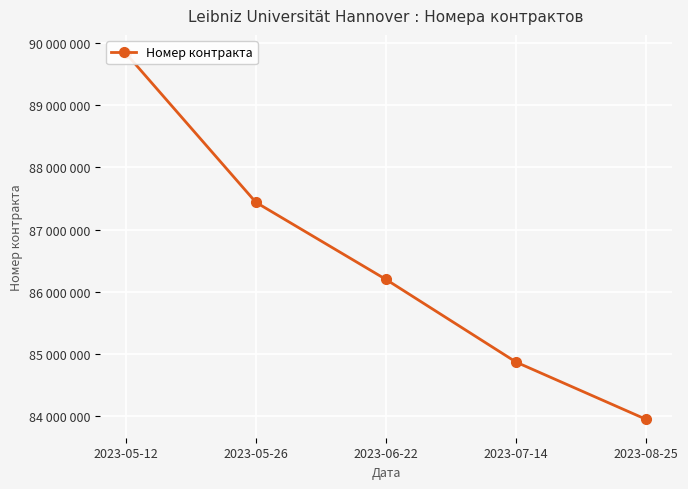

What is the change in value from 2023-05-26 to 2023-08-25?

-3490083